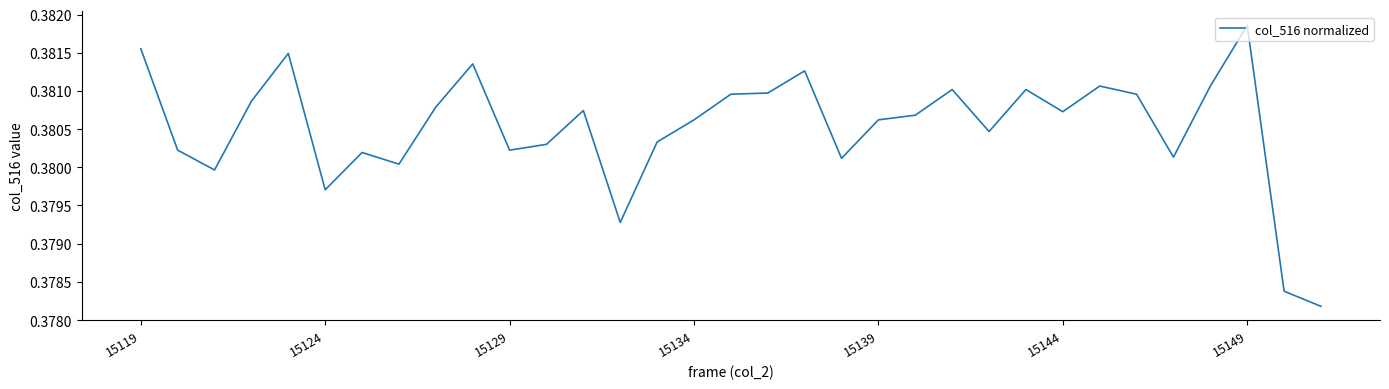

Which label corresponds to the largest value in the chart?

15149